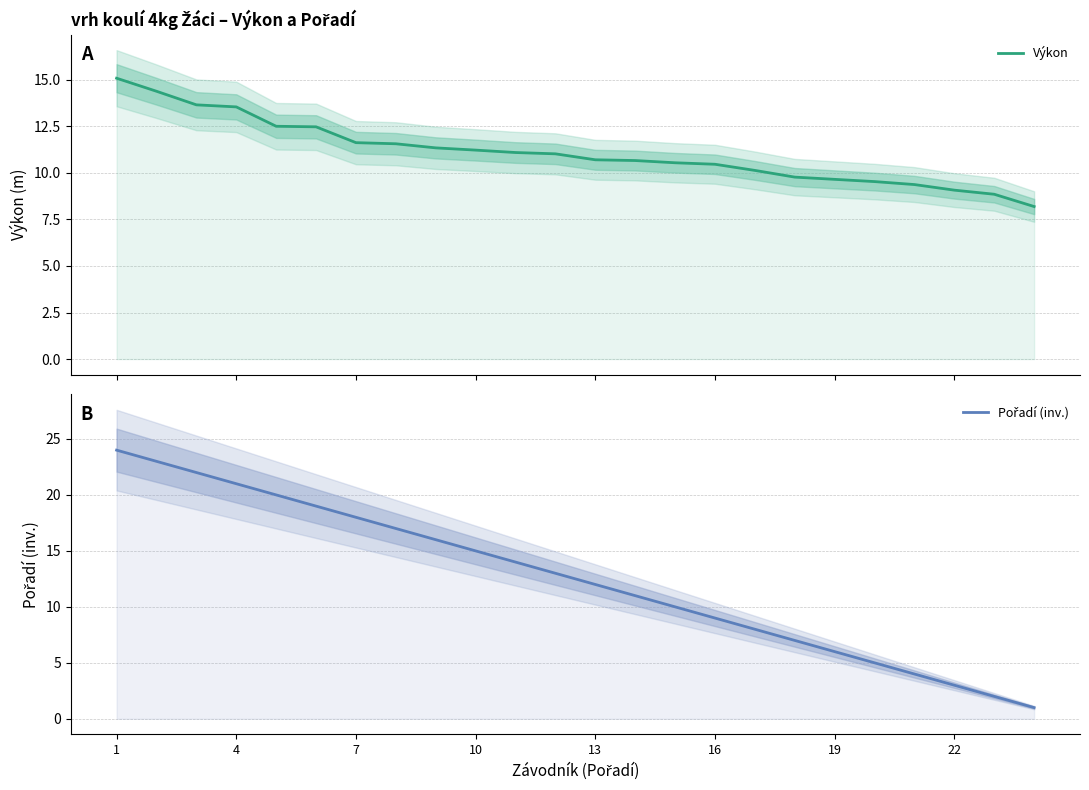

List the series in order of their overall mean, highest first.

Pořadí (inv.), Výkon